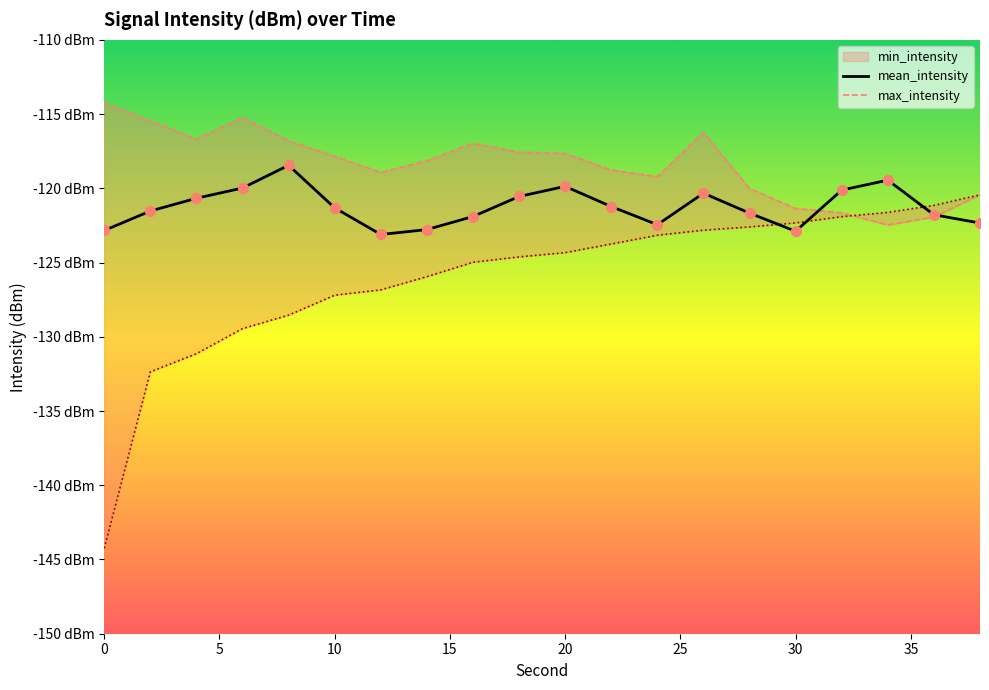

Which series reaches the maximum Y coordinate?

max_intensity